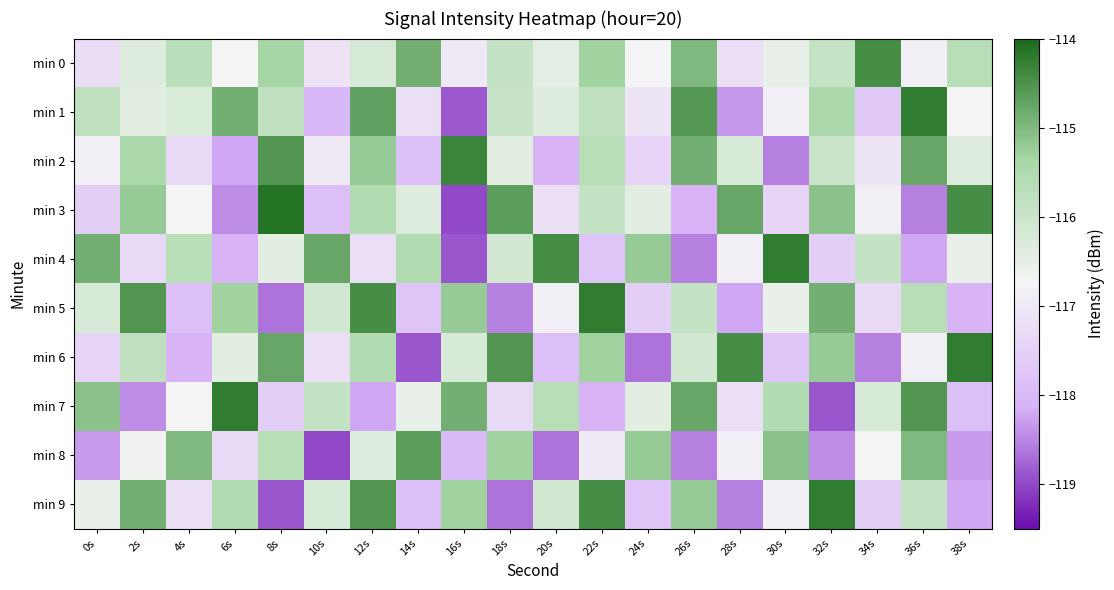

Which series changed the most between 0s and 36s?

min 4